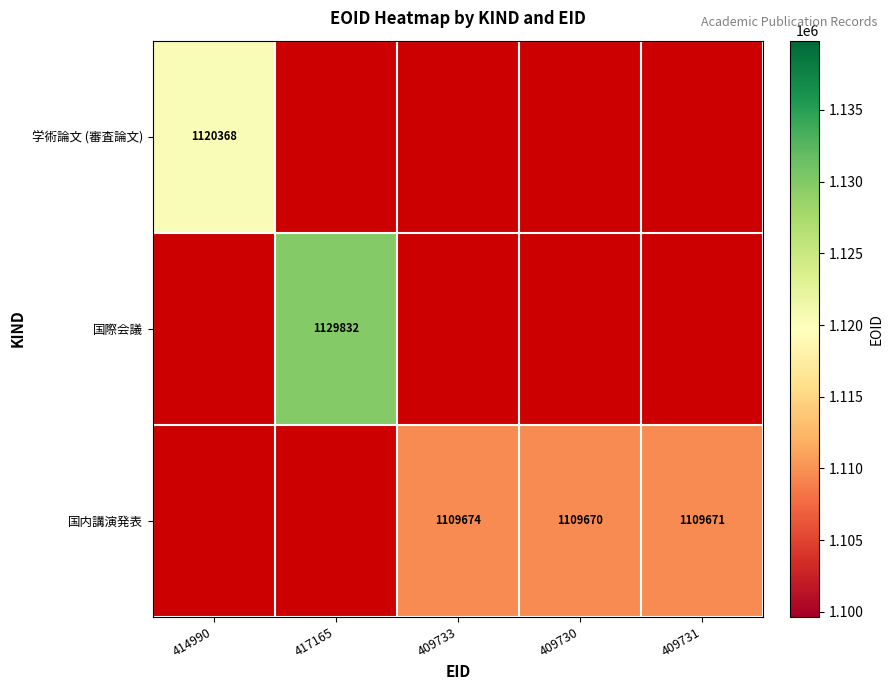

True or false: 国際会議 has a value of 1761582 at 417165.

False